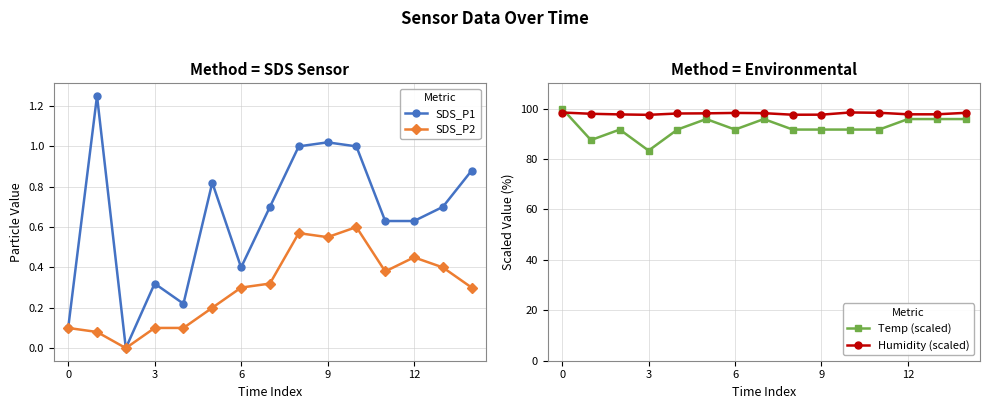

At 8, list the series in order from largest to smallest.

Humidity (scaled), Temp (scaled), SDS_P1, SDS_P2